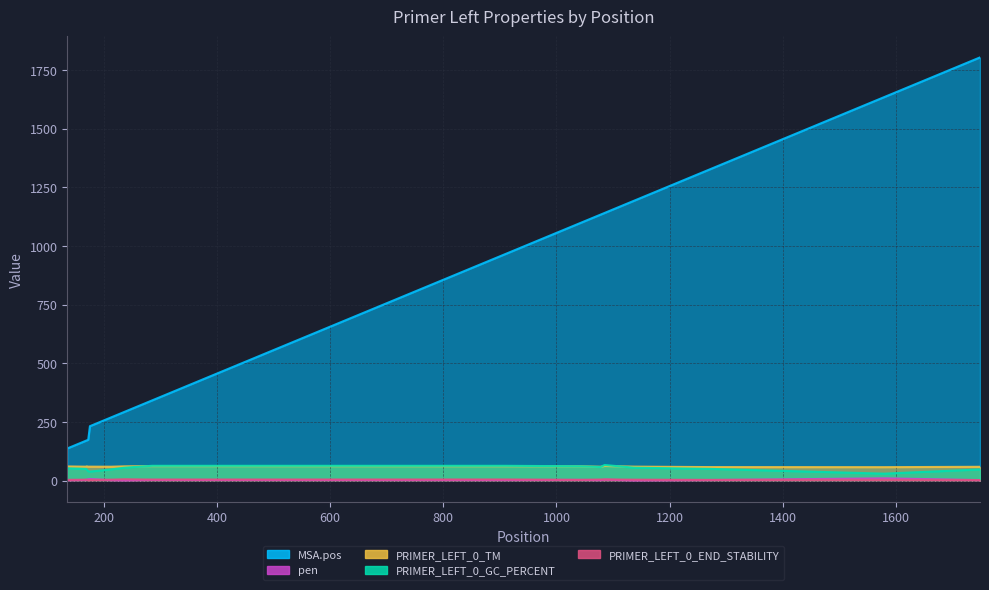

What is the value of the PRIMER_LEFT_0_GC_PERCENT point at the 3rd from the left?

47.8